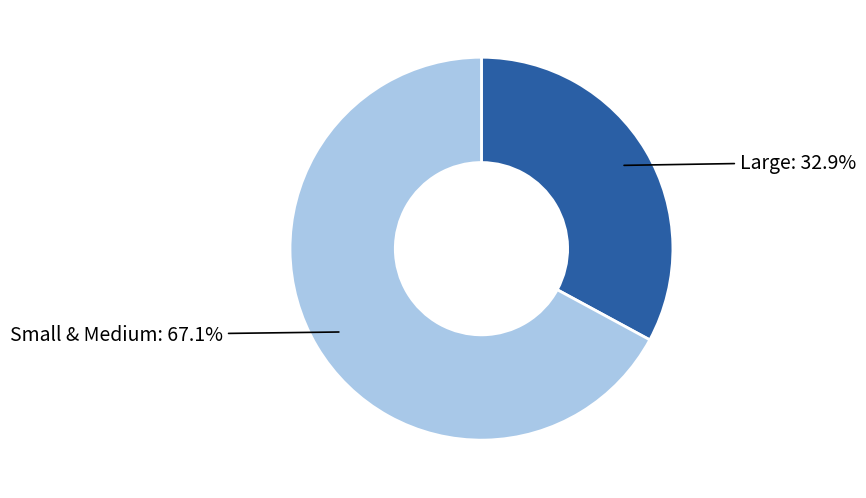

Does Large account for over 50% of the chart?

No